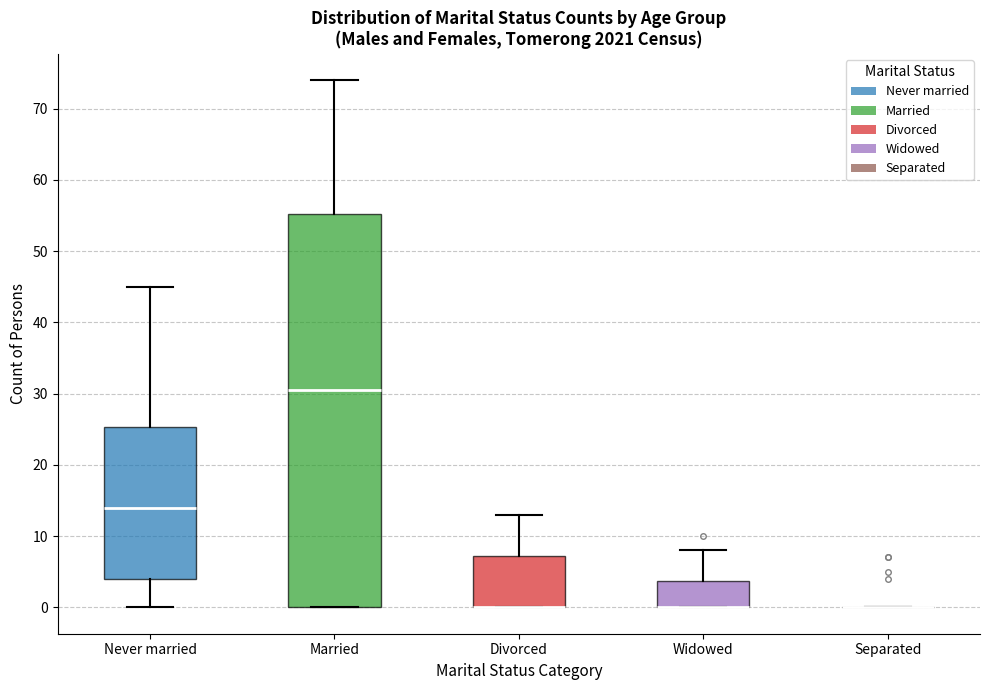

Reading left to right, transcribe this box plot: for each box, give where its median line is, the range the box spans, and where its two whiskers end, as read against the y-axis. The values are not printed on the chart, so give them approximately, as read against the axis.

Never married: median 14, box 4 to 25, whiskers 0 to 45
Married: median 31, box 0 to 55, whiskers 0 to 74
Divorced: median 0 (drawn on the box's lower edge), box 0 to 7, whiskers 0 to 13
Widowed: median 0 (drawn on the box's lower edge), box 0 to 4, whiskers 0 to 8
Separated: box collapsed to a line at 0, whiskers 0 to 0